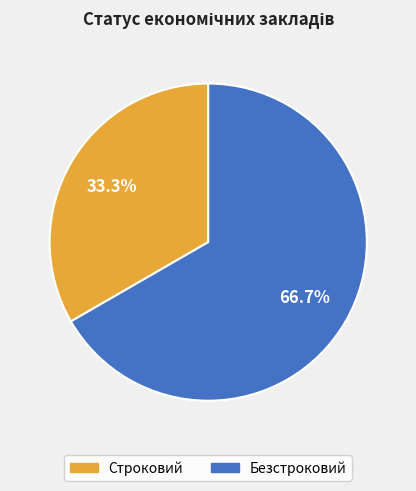

To the nearest percent, what is the combined percentage of Безстроковий and Строковий?

100%